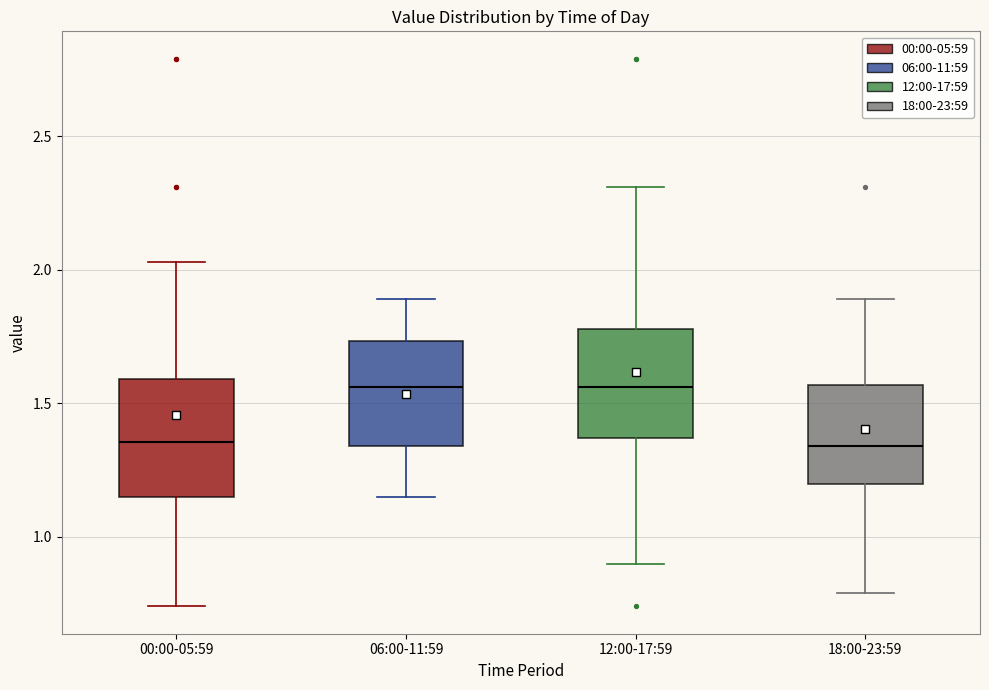

Reading left to right, transcribe this box plot: for each box, give where its median line is, the range the box spans, and where its two whiskers end, as read against the y-axis. The values are not printed on the chart, so give them approximately, as read against the axis.

00:00-05:59: median 1.35, box 1.15 to 1.60, whiskers 0.75 to 2.05
06:00-11:59: median 1.55, box 1.35 to 1.75, whiskers 1.15 to 1.90
12:00-17:59: median 1.55, box 1.35 to 1.80, whiskers 0.90 to 2.30
18:00-23:59: median 1.35, box 1.20 to 1.55, whiskers 0.80 to 1.90